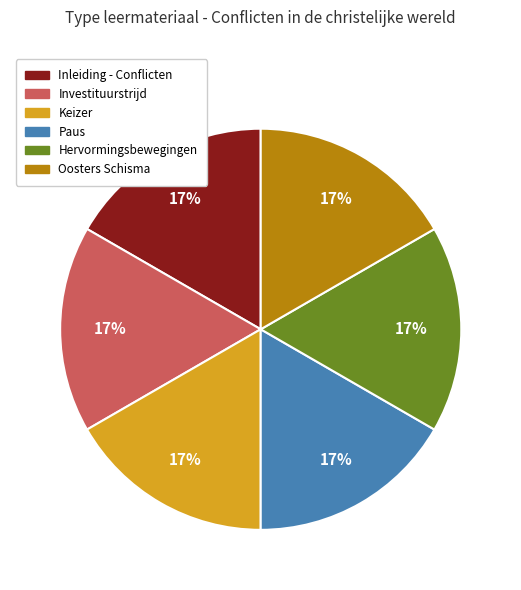

Combined, do Paus and Hervormingsbewegingen account for over 50%?

No